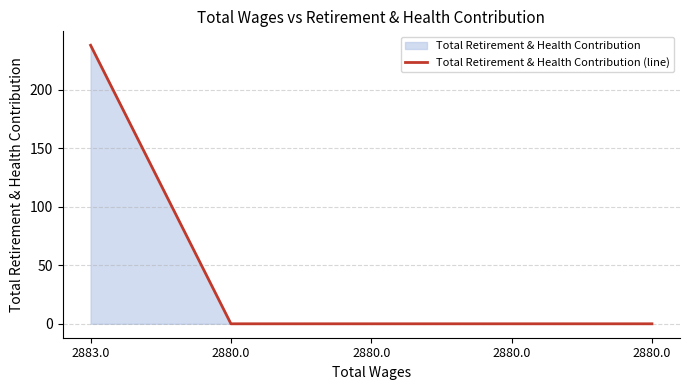

List the labels in order of value, largest first.

2883.0, 2880.0, 2880.0, 2880.0, 2880.0